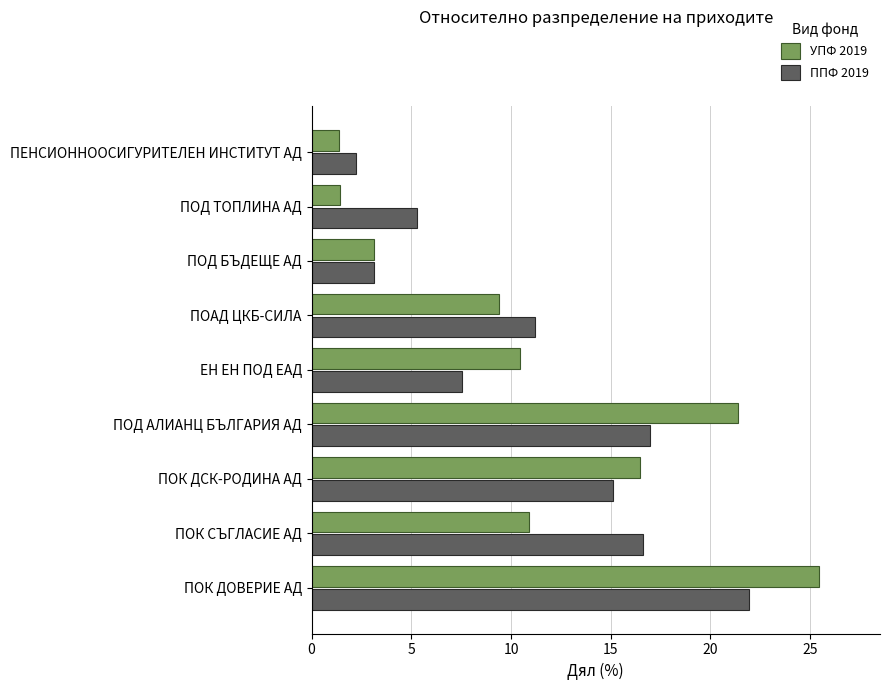

What is the minimum value for ППФ 2019?

2.2